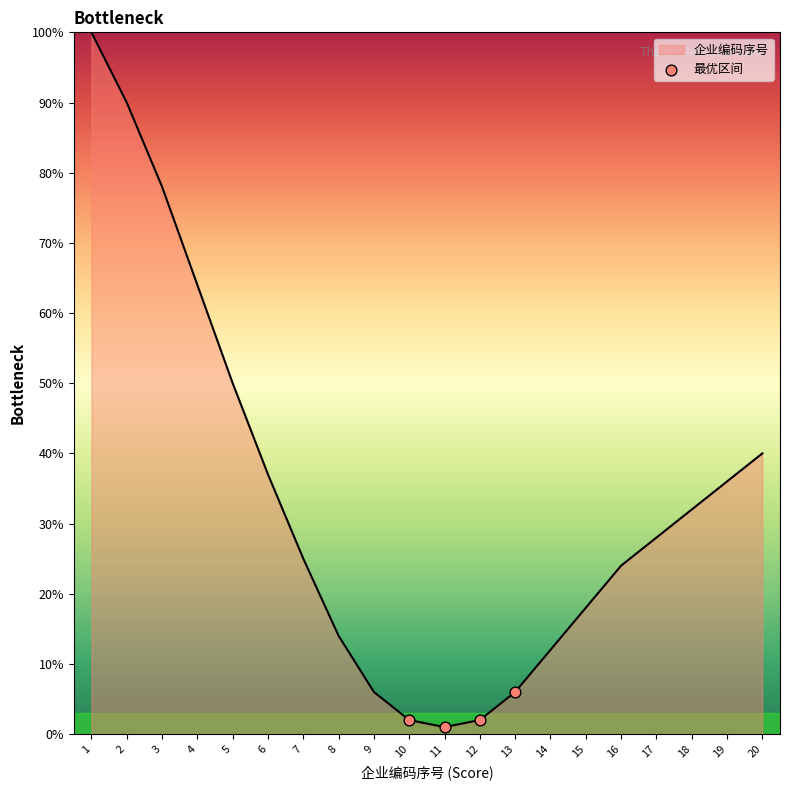

Which has a higher value, 1 or 2?

1